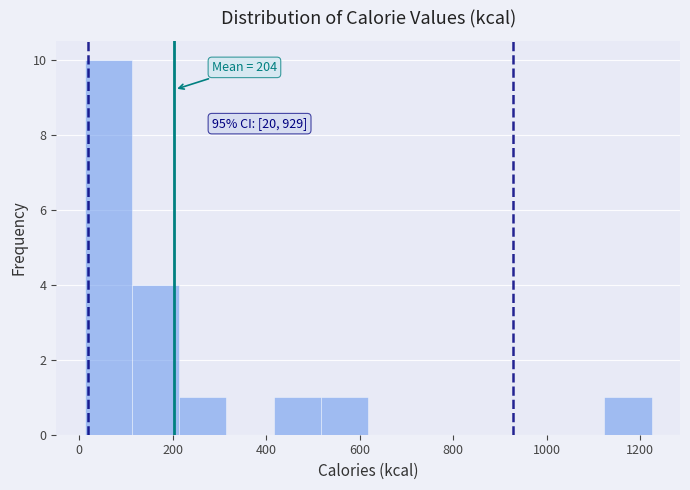

Over which range of the x-axis is the bar tallest?

20 to 120